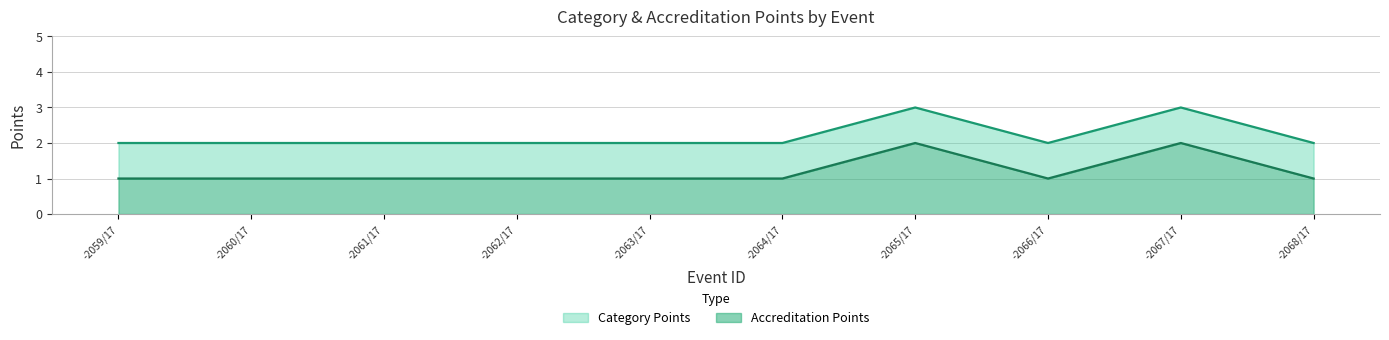

Reading left to right, what are all the values shown in this chart?

Category Points: 2	2	2	2	2	2	3	2	3	2
Accreditation Points: 1	1	1	1	1	1	2	1	2	1